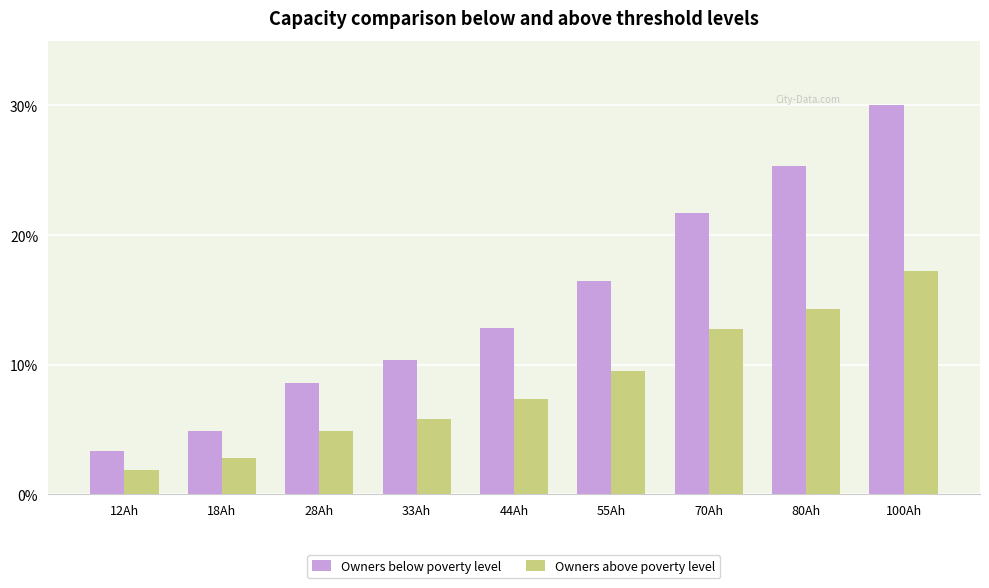

At which label does Owners below poverty level first exceed 12?

44Ah